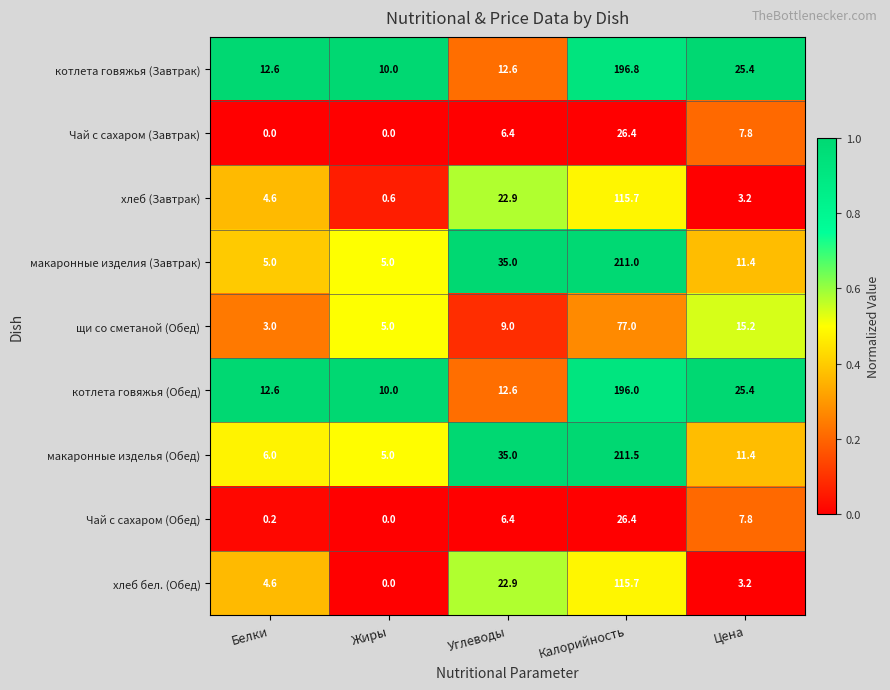

What is the maximum value for котлета говяжья (Обед)?

196.0